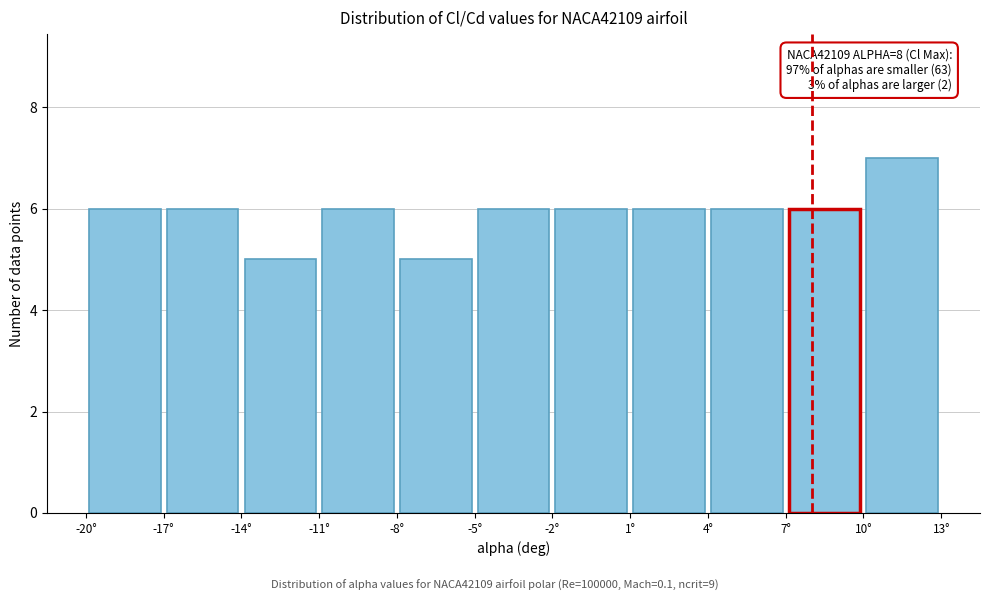

Which range on the x-axis has the tallest bar?

10 to 13